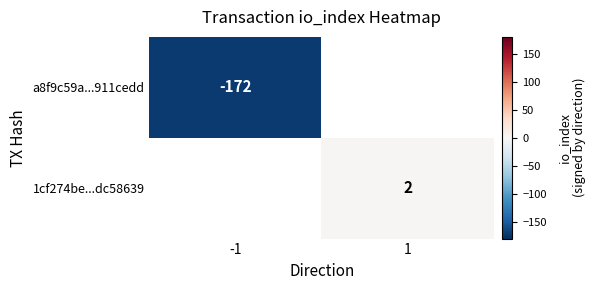

True or false: a8f9c59a...911cedd has a value of -172 at -1.

True